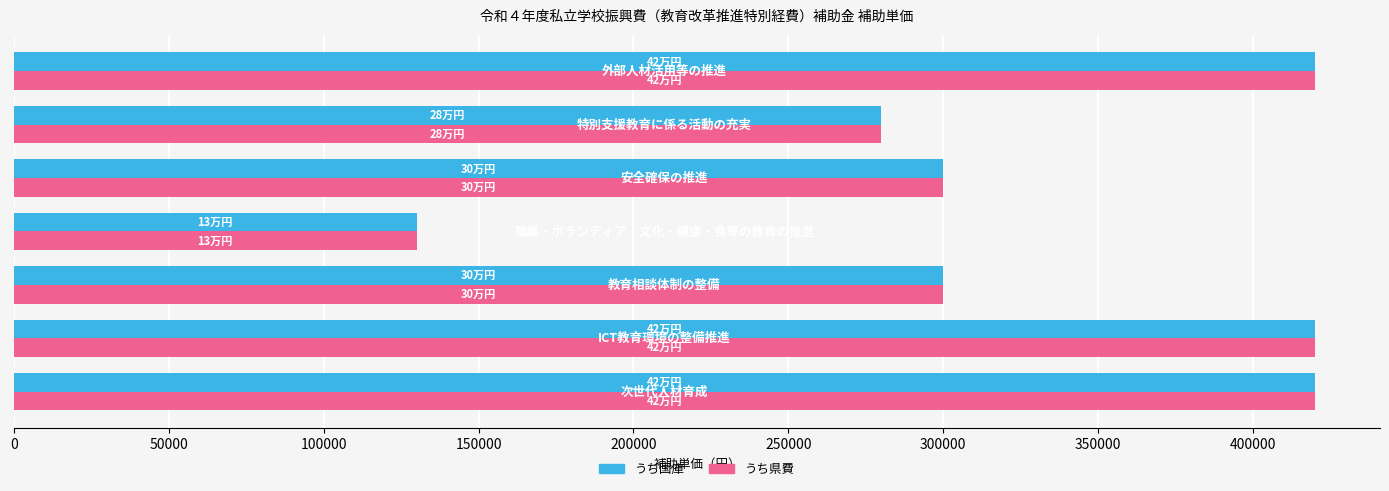

At how many categories does at least one series exceed 214613?

6